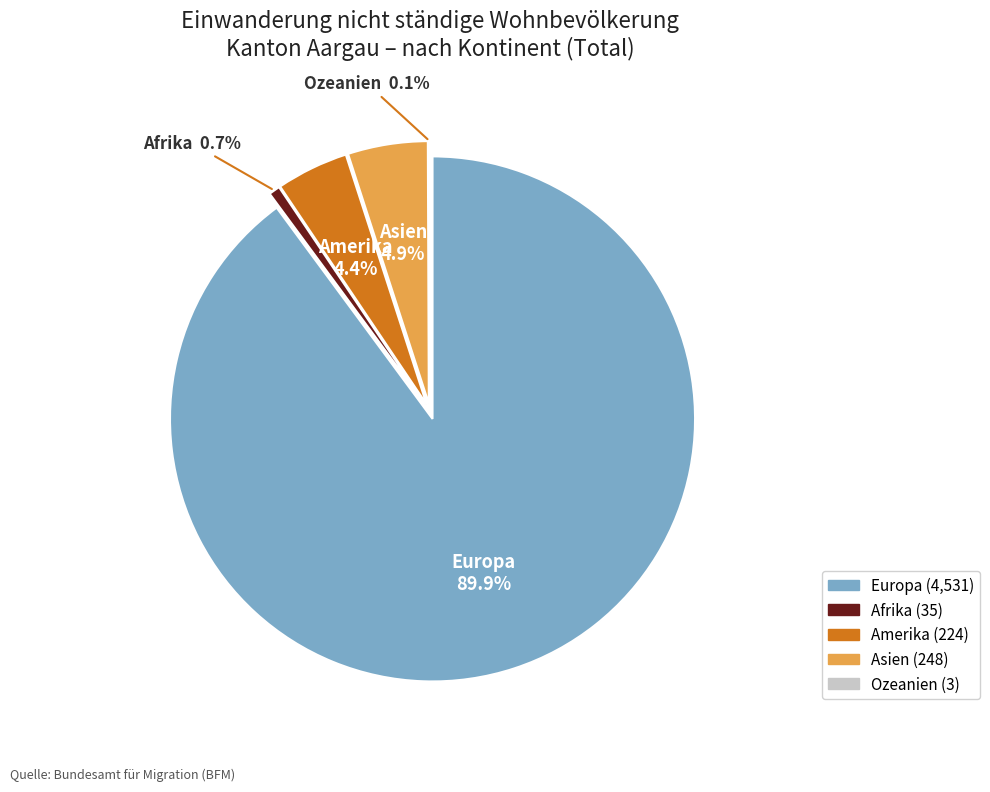

What percentage do Amerika and Asien together represent?

9.4%